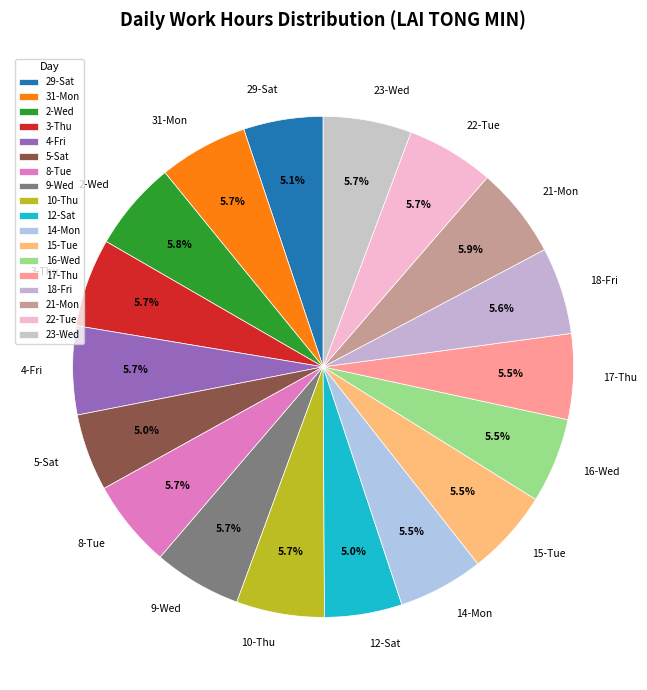

Is it true that 21-Mon is 6% of the pie?

True